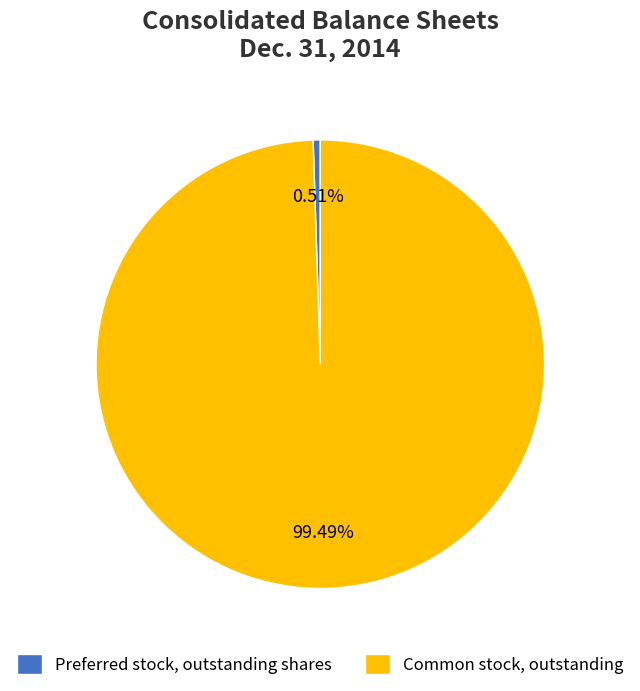

What is the smallest slice in the pie chart?

Preferred stock, outstanding shares